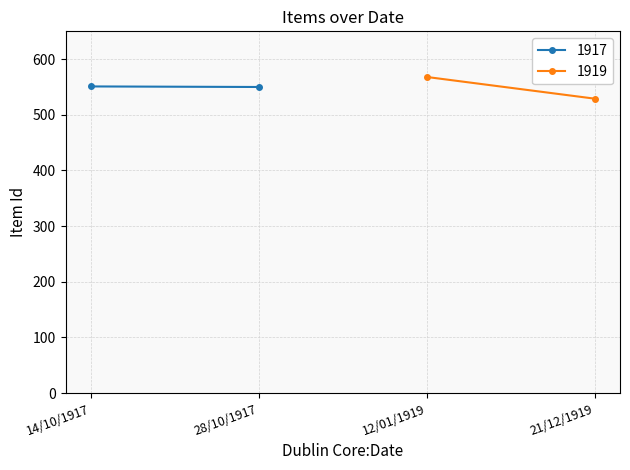

Which series has the largest total across all categories?

1917